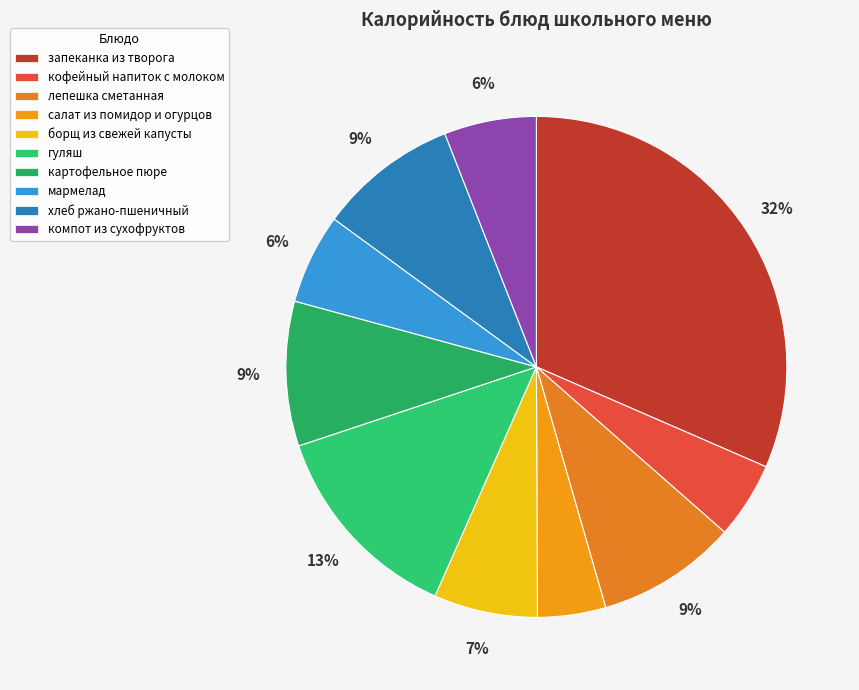

How many slices are in this pie chart?

10